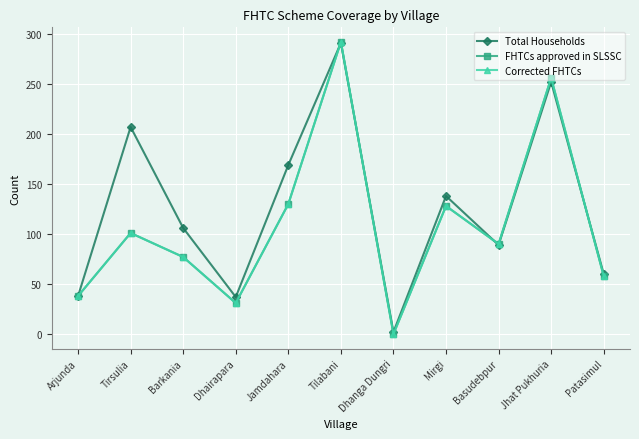

Between which two adjacent categories do Total Households and Corrected FHTCs first intersect?

Jamdahara and Tilabani